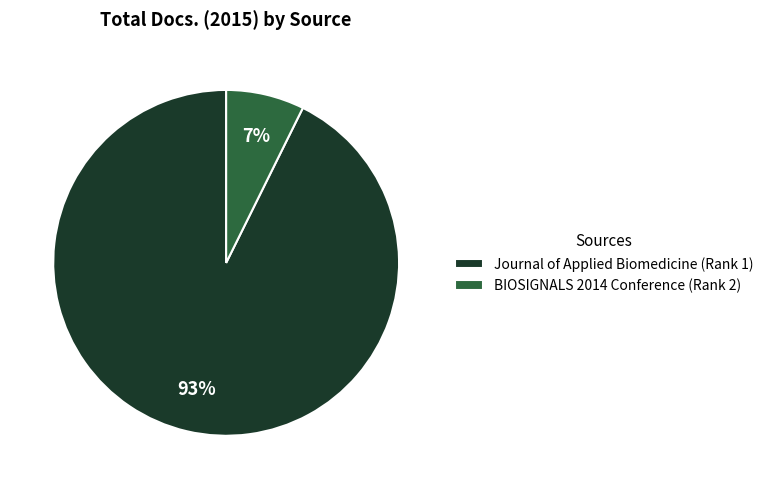

To the nearest percent, what is the average slice percentage?

50%